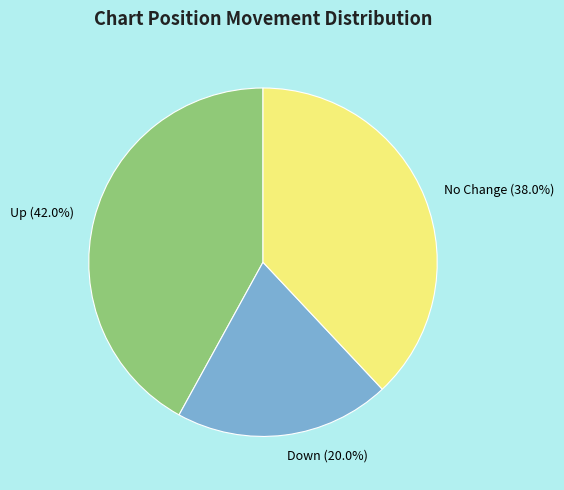

Is Down (20.0%) the majority of the pie?

No